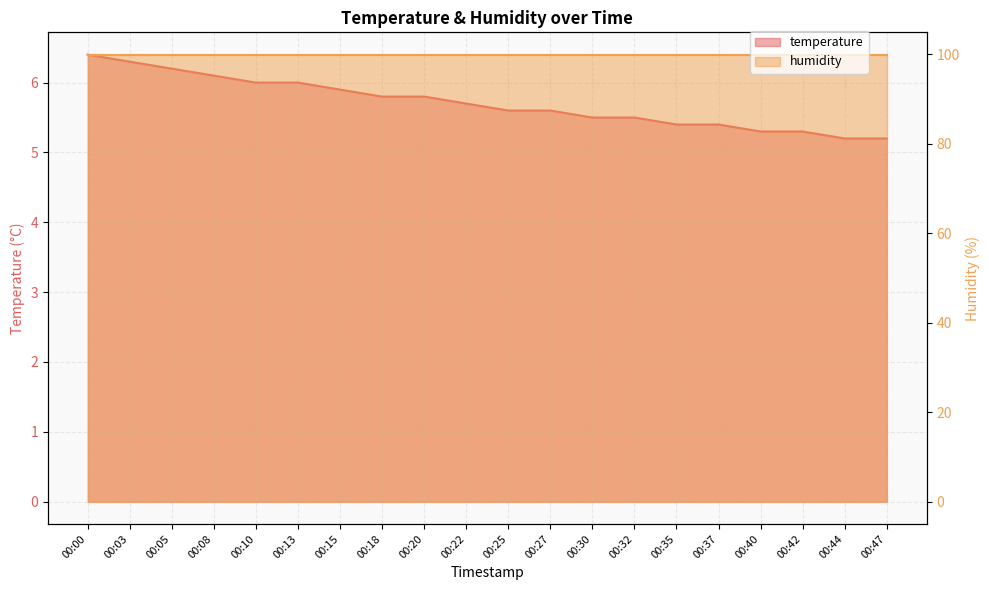

True or false: the data has more than 1 interior local peaks.

False